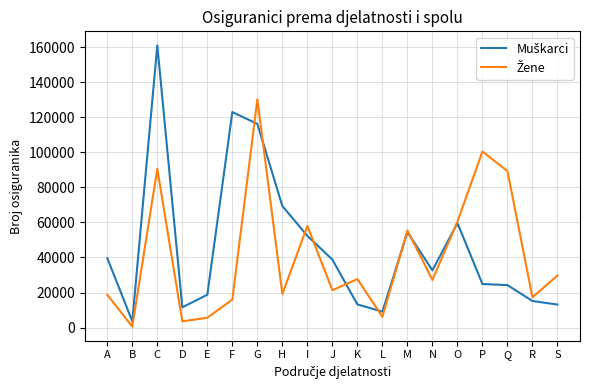

What is the total value across all series at K?

40879